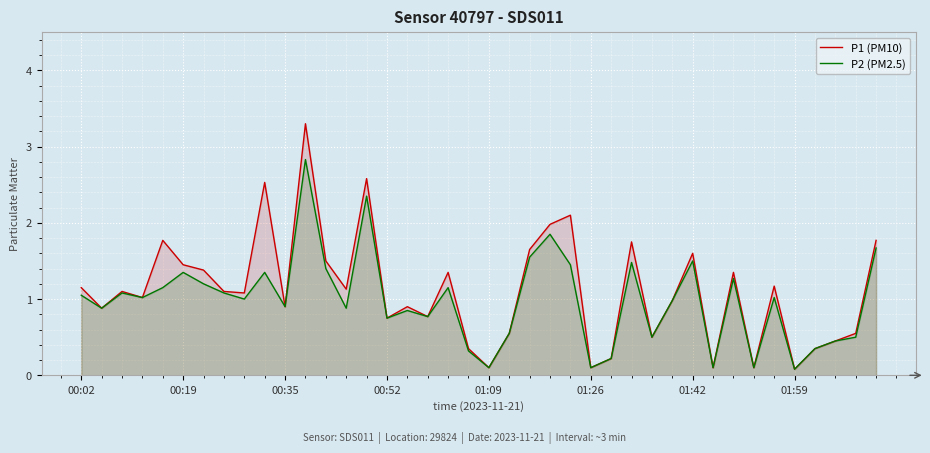

Which series has the largest total across all categories?

P1 (PM10)